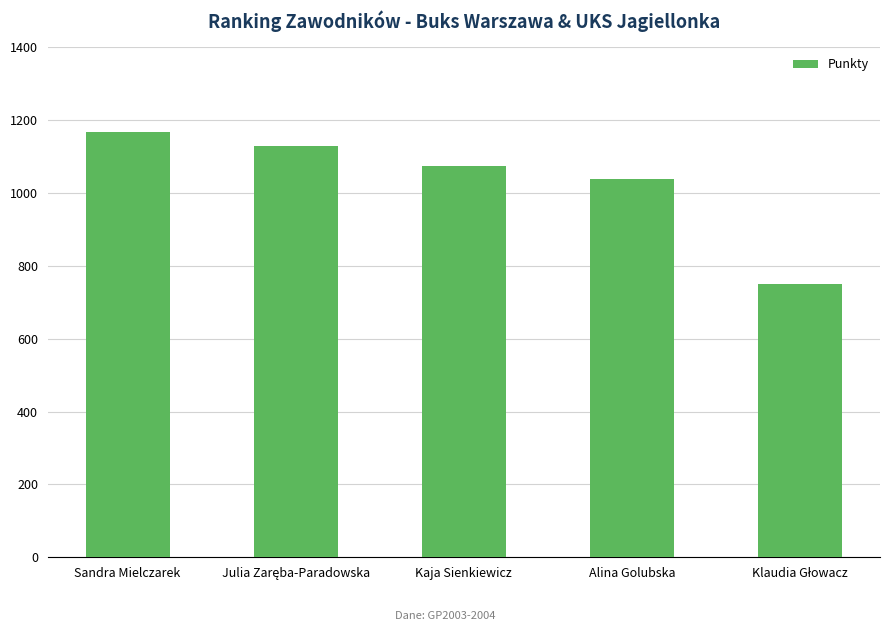

Reading left to right, extract all data points from this chart.

1168	1130	1074	1038	750